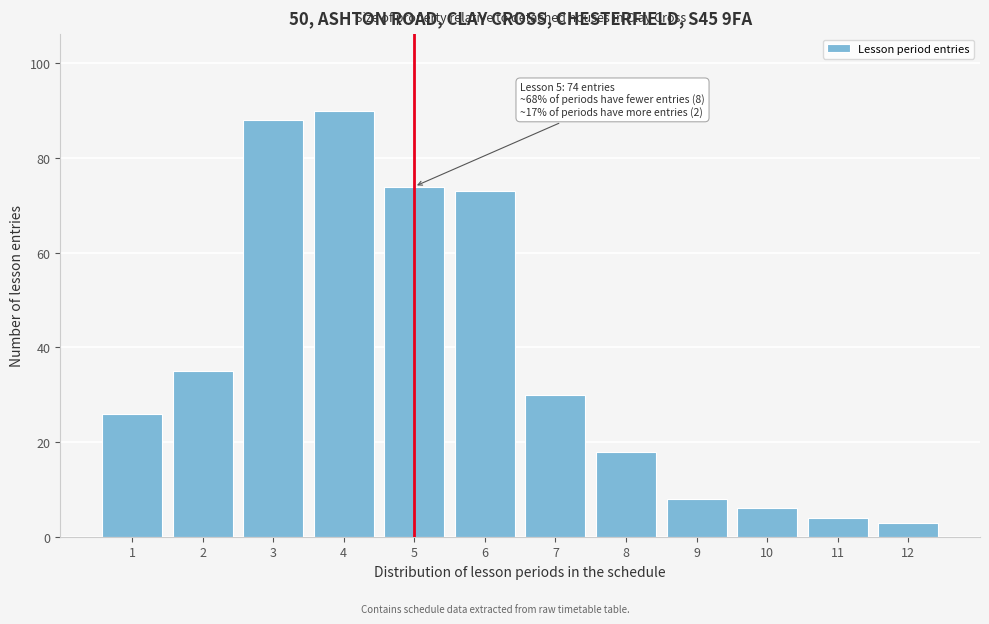

Reading left to right, transcribe all the data shown in this chart.

26	35	88	90	74	73	30	18	8	6	4	3